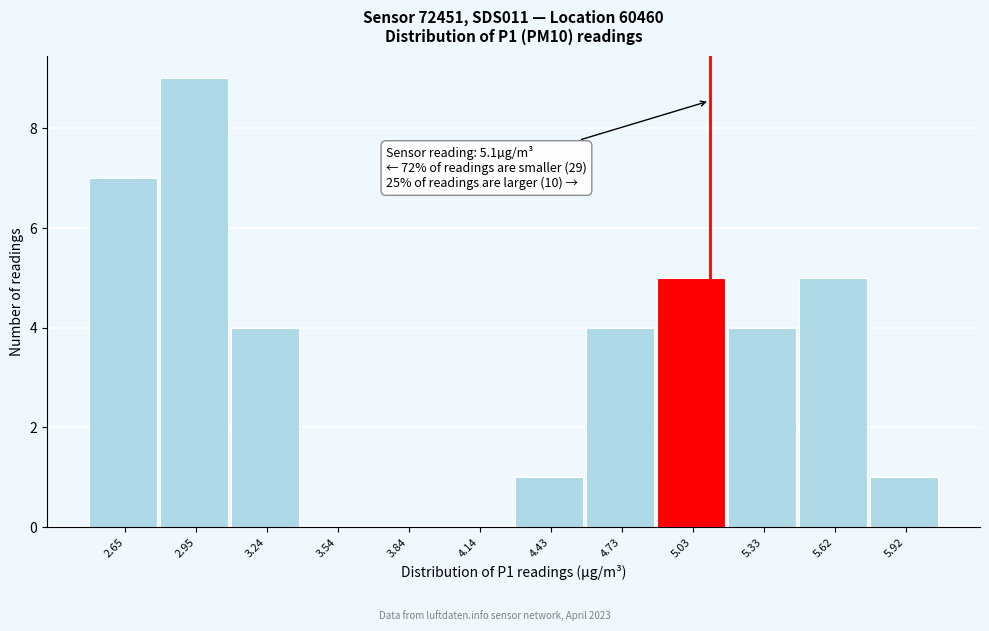

Which range on the x-axis has the tallest bar?

2.80 to 3.10